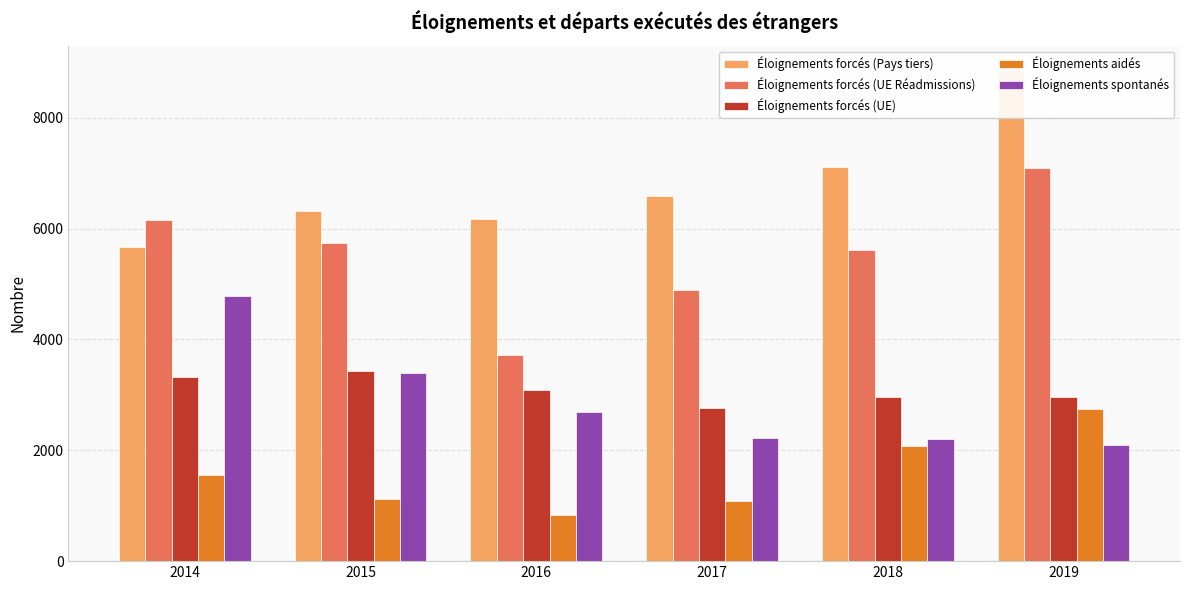

At which label is Éloignements forcés (UE Réadmissions) closest to 5401?

2018